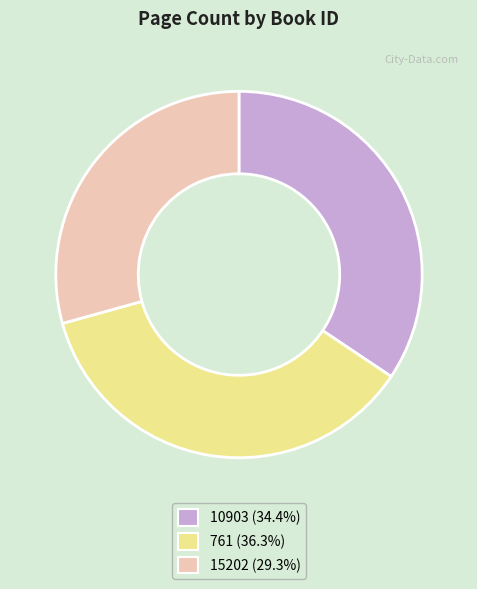

Which category has the smallest portion of the pie?

15202